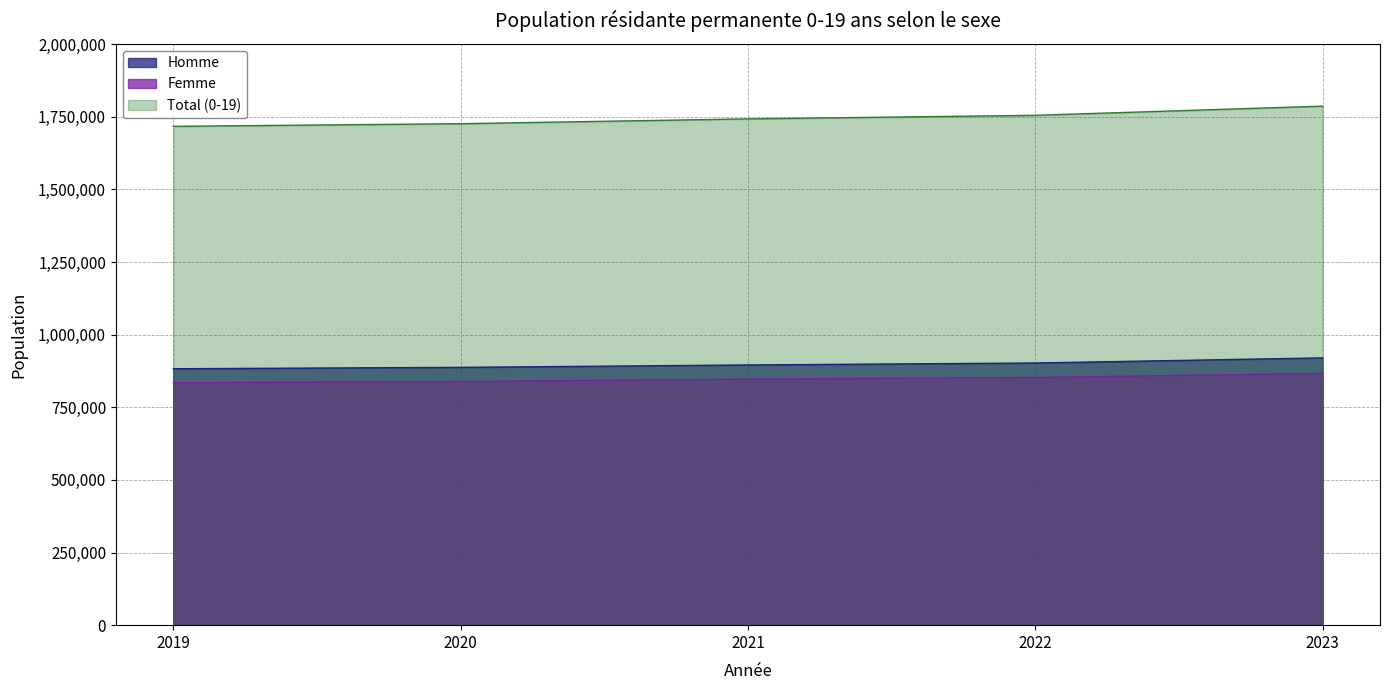

What is the sum of the Femme values at 2019 and 2023?

1701081